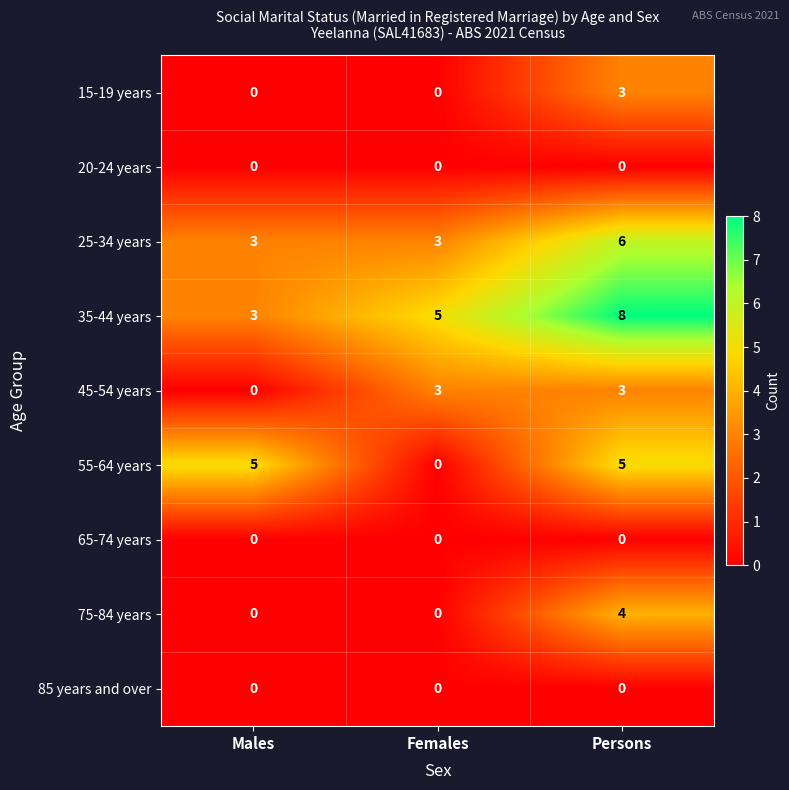

How many 45-54 years values are between 0 and 3?

3